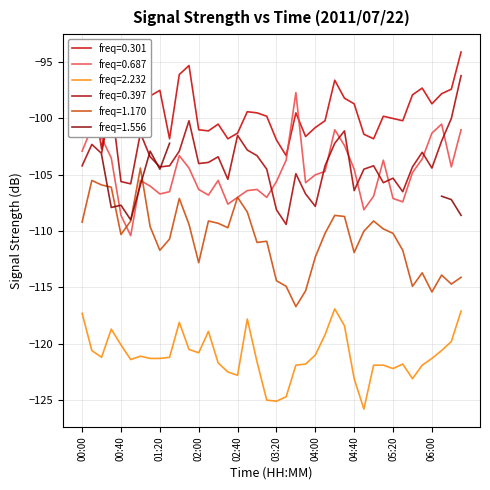

What is the value of the 0.301 point at the 21st from the left?

-101.9